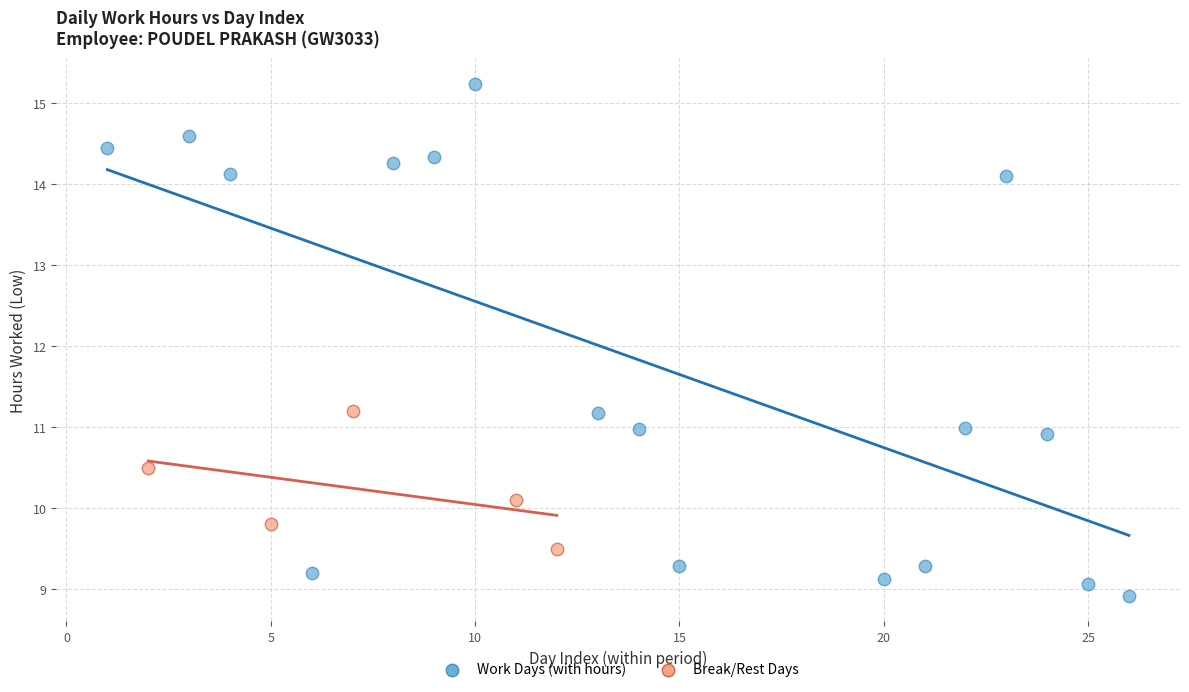

Which series reaches the minimum Y coordinate?

Work Days (with hours)